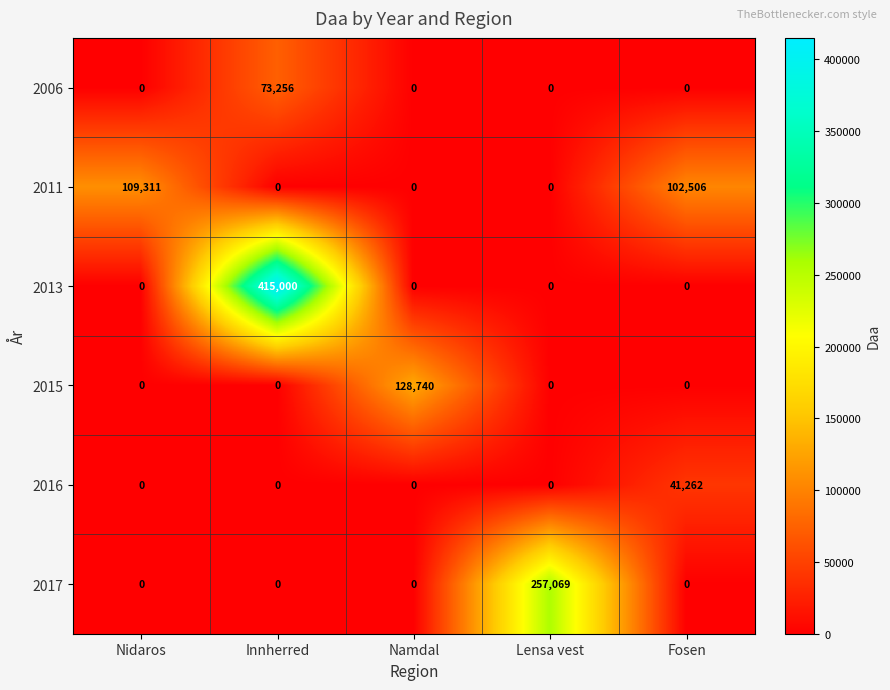

Which category has the highest value in the 2017 series?

Lensa vest